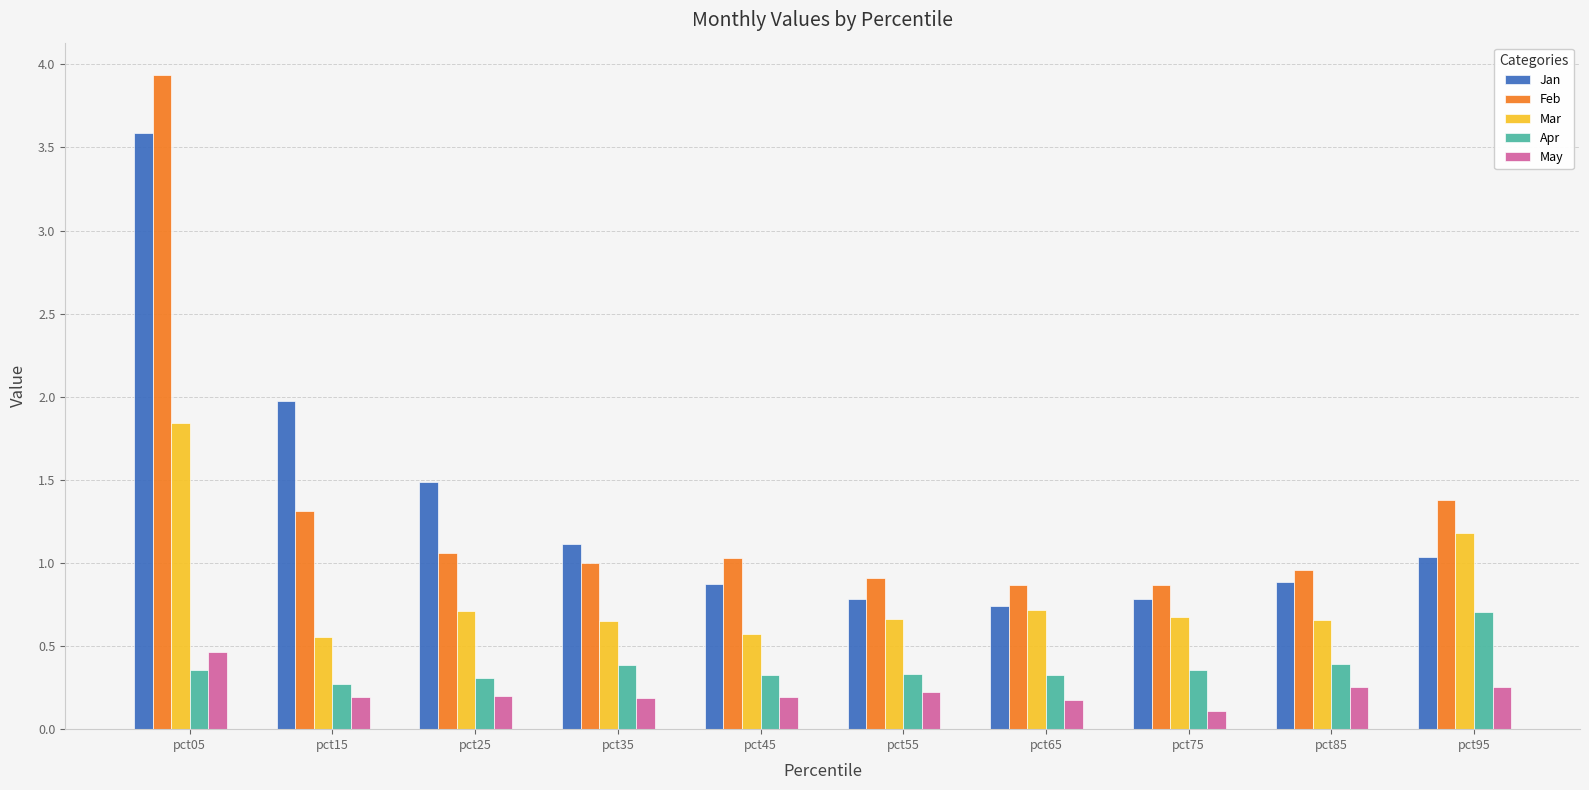

What is the value of the Feb bar at the 6th from the left?

0.9